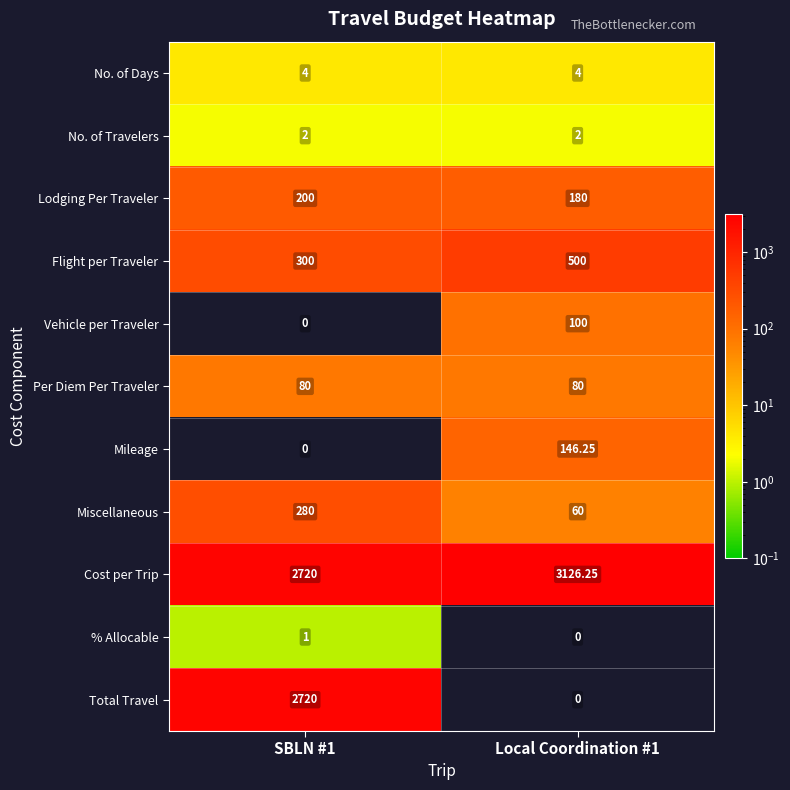

Which series changed the most between SBLN #1 and Local Coordination #1?

Total Travel